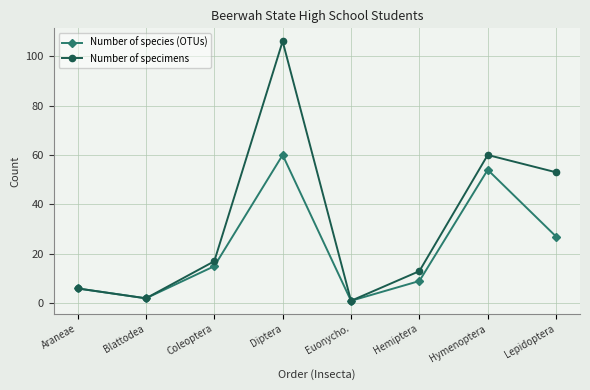

Which category has the lowest value in the Number of species (OTUs) series?

Euonycho.